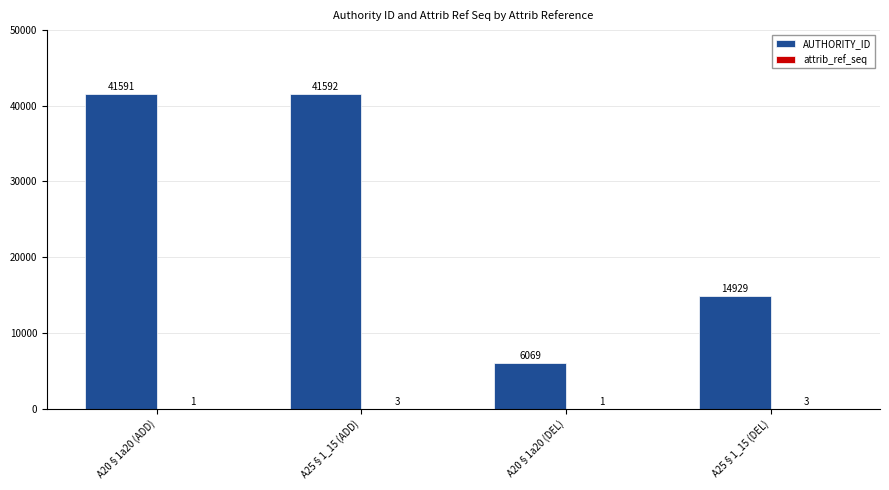

How many groups of bars are there?

4